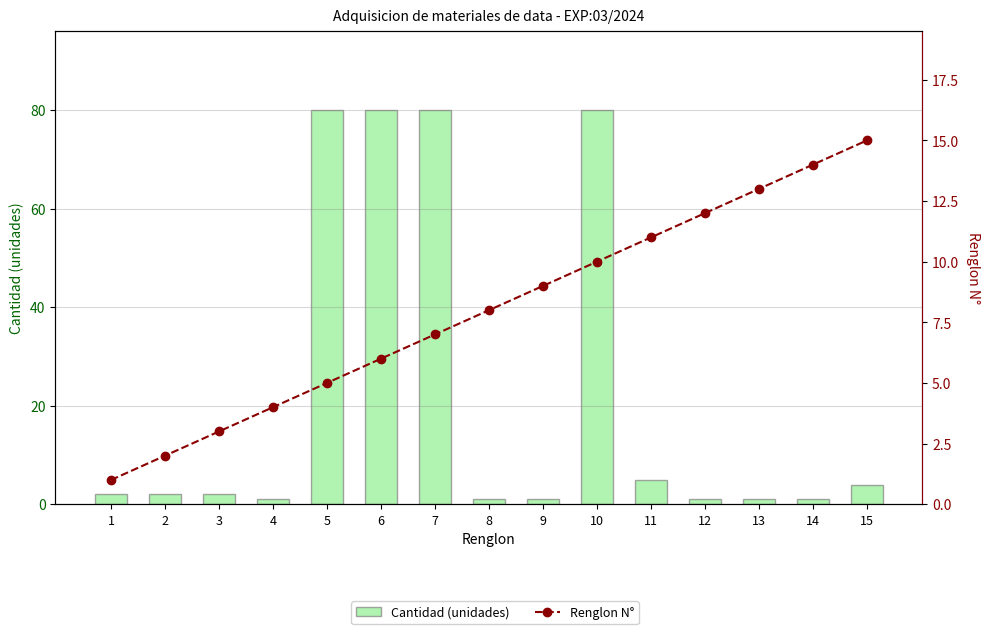

What is the average value of the Cantidad (unidades) series?

23